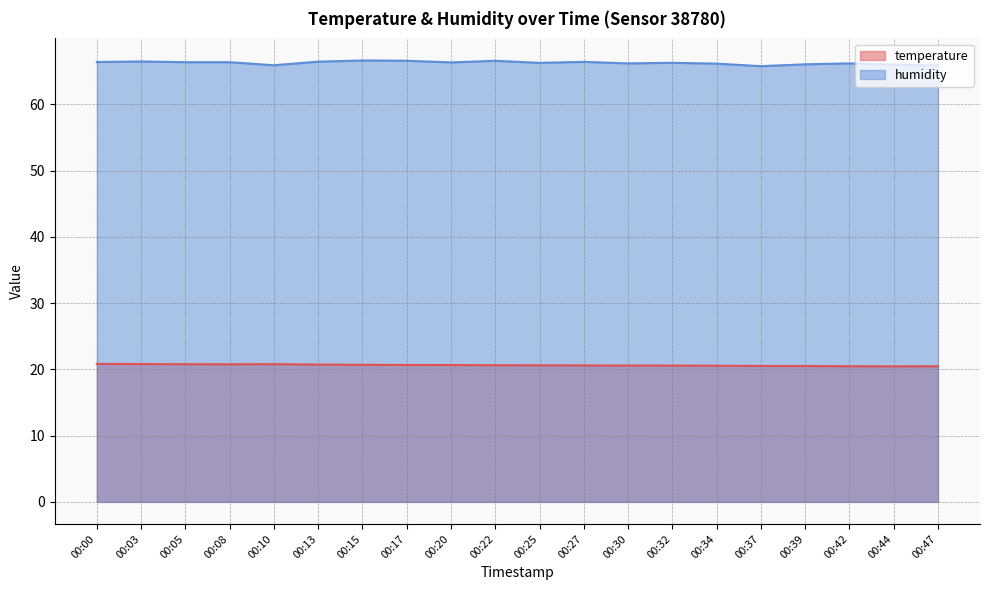

The value of temperature at 00:30 is 20.6. True or false?

True